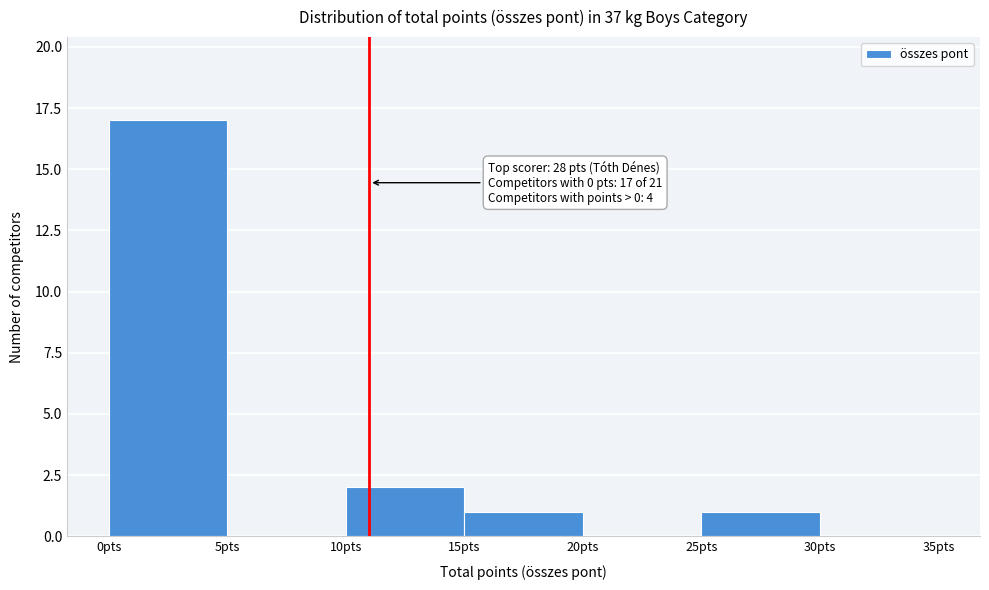

Which range on the x-axis has the tallest bar?

0 to 5